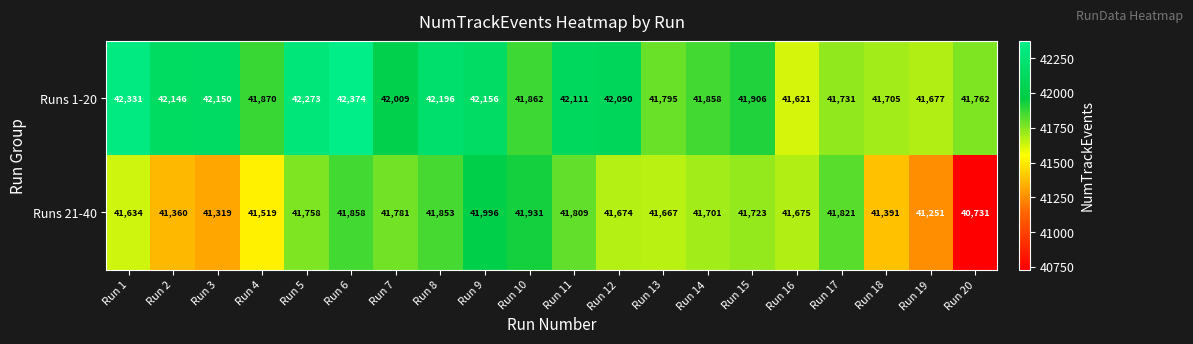

Which series has the largest total across all categories?

Runs 1-20